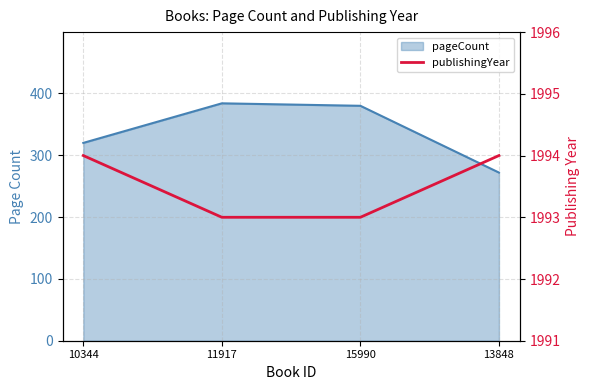

What is the label of the 4th point from the left?

13848